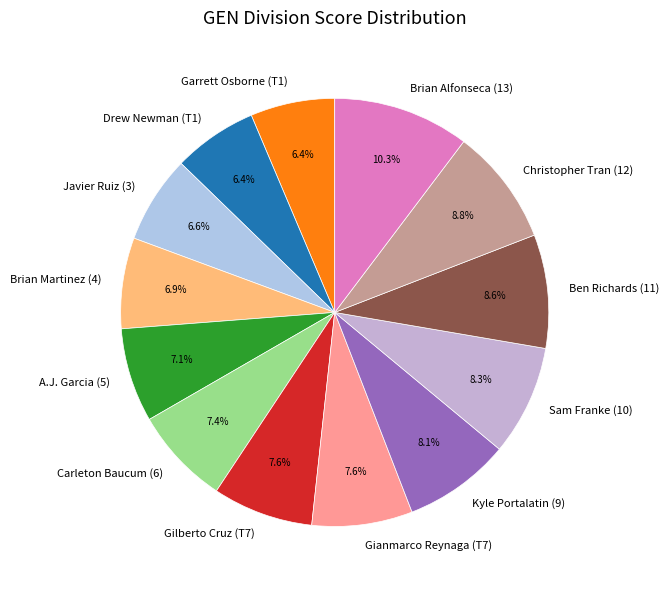

Approximately how many times larger is the value at Kyle Portalatin (9) compared to Drew Newman (T1)?

1.3